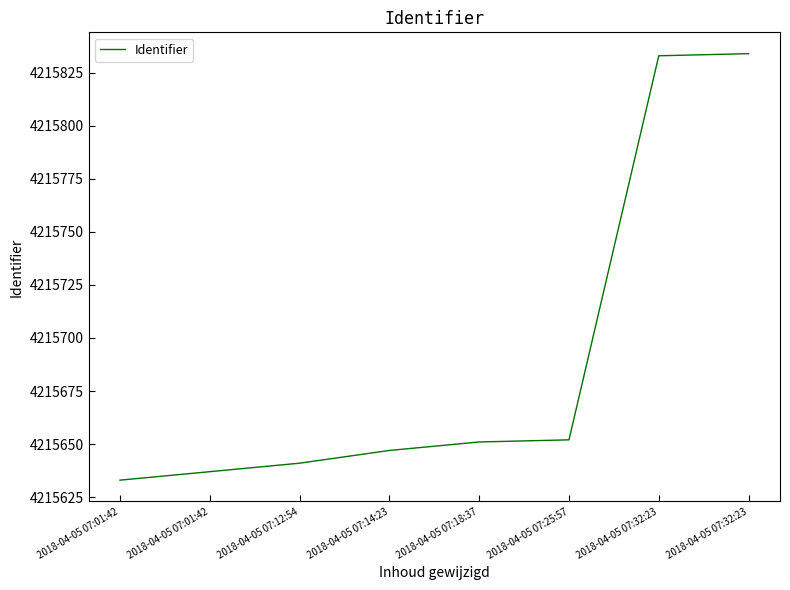

The chart shows a value of 1125475 at 2018-04-05 07:12:54. True or false?

False